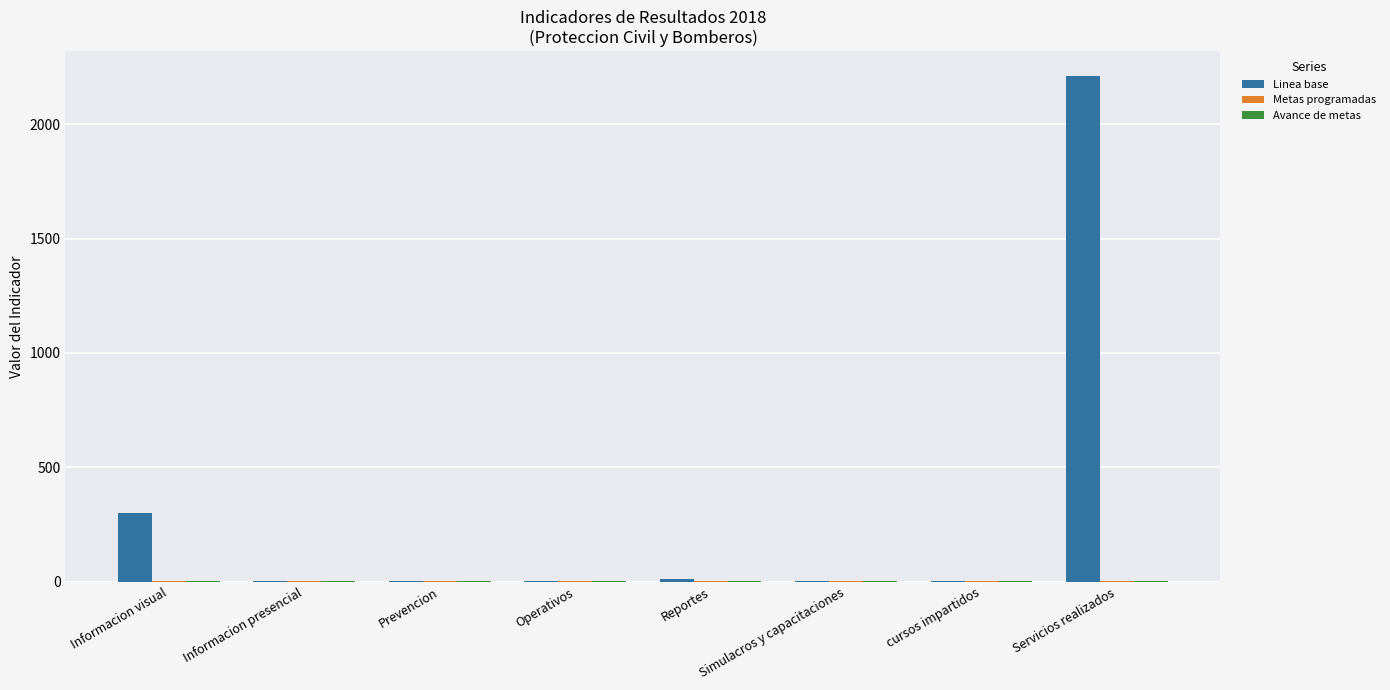

At which category is the sum across all series the highest?

Servicios realizados